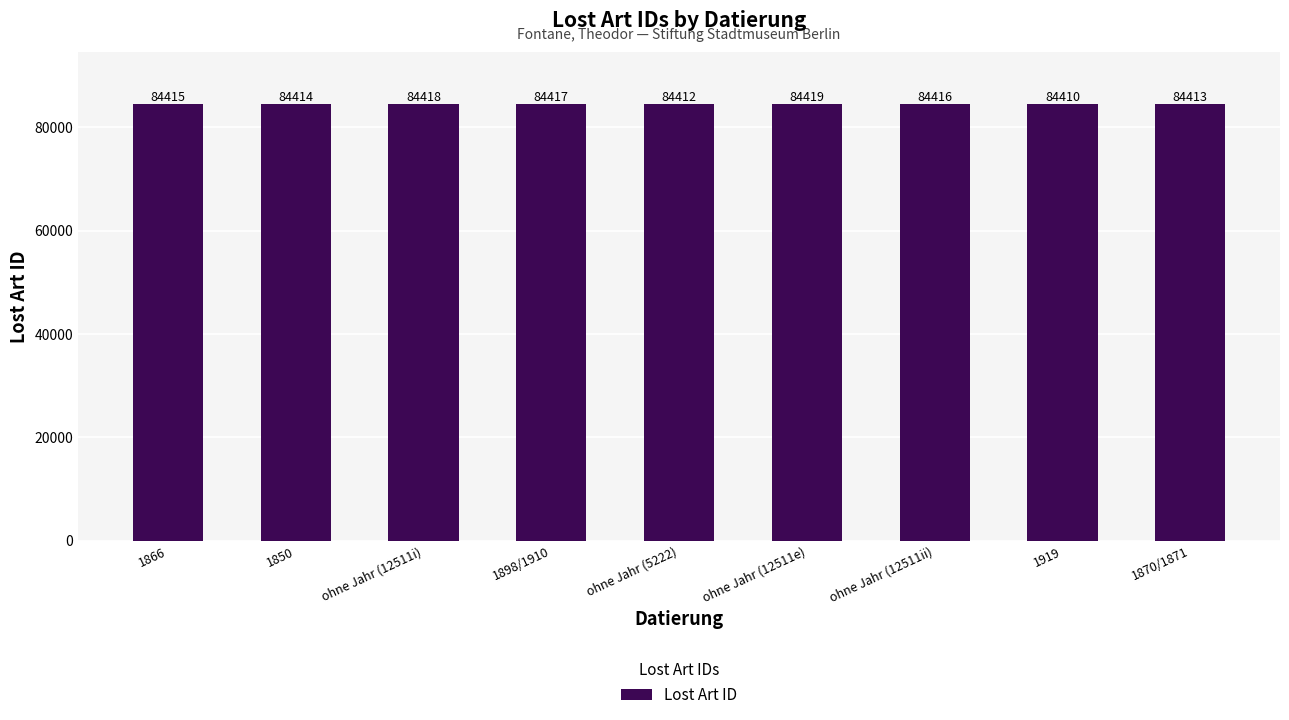

Which has a higher value, ohne Jahr (12511i) or ohne Jahr (5222)?

ohne Jahr (12511i)